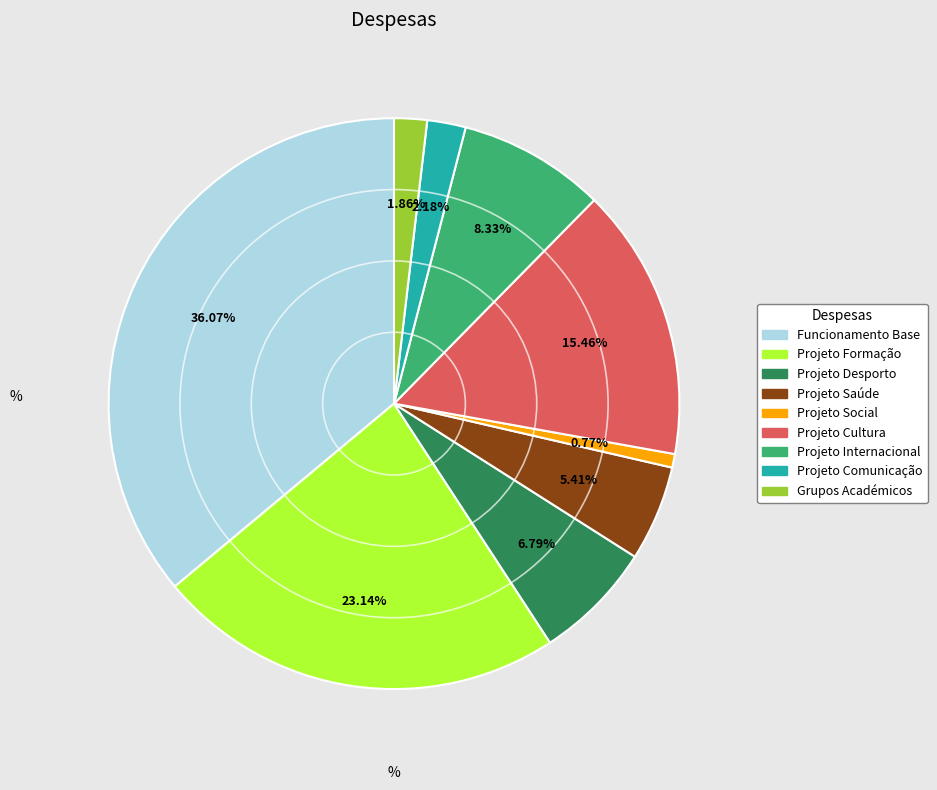

What is the largest slice in the pie chart?

Funcionamento Base